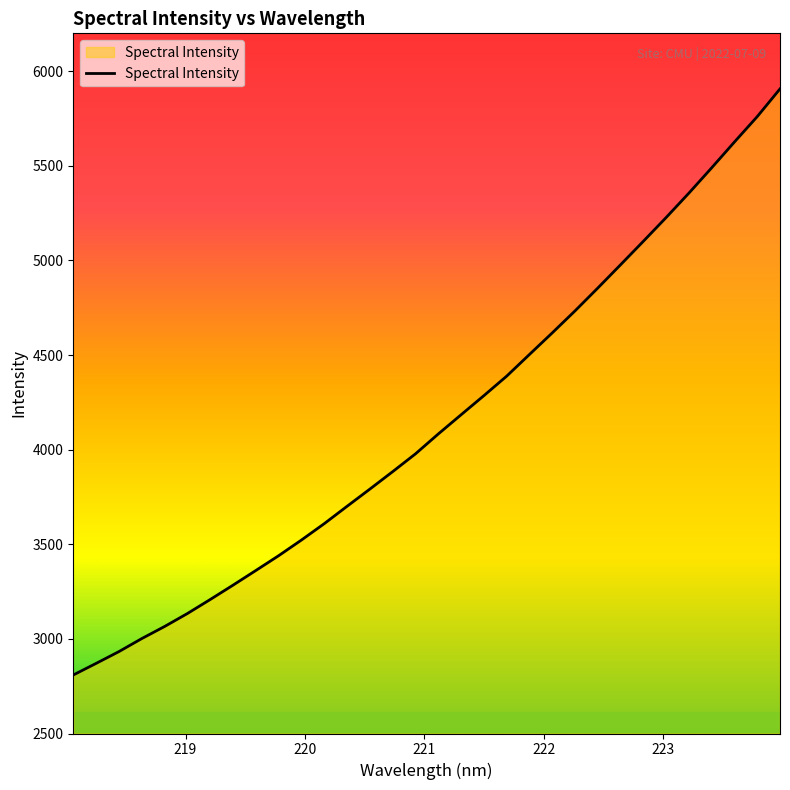

Count the number of categories in the chart.

32